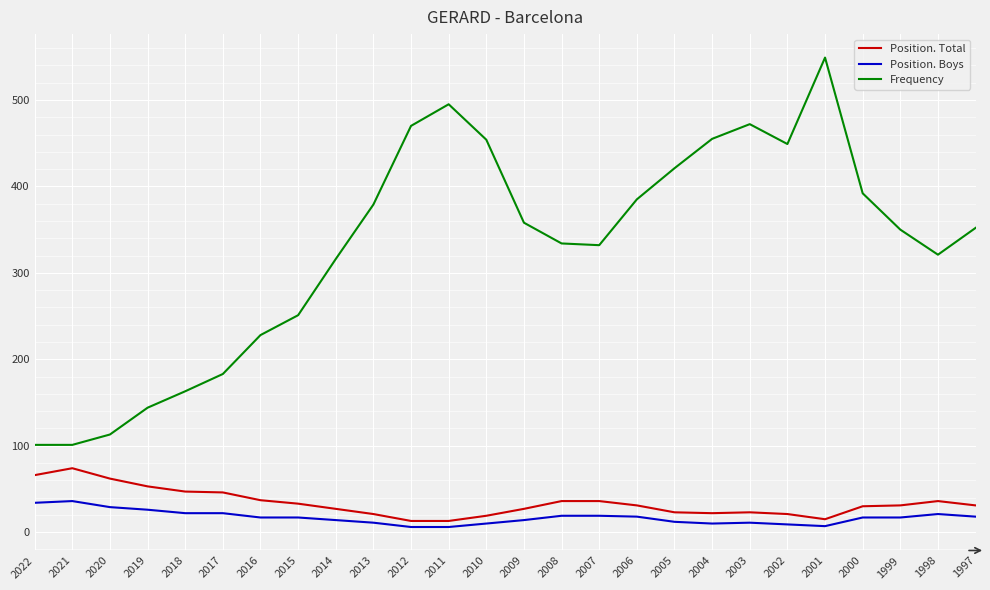

What is the sum of all Frequency values?

8568